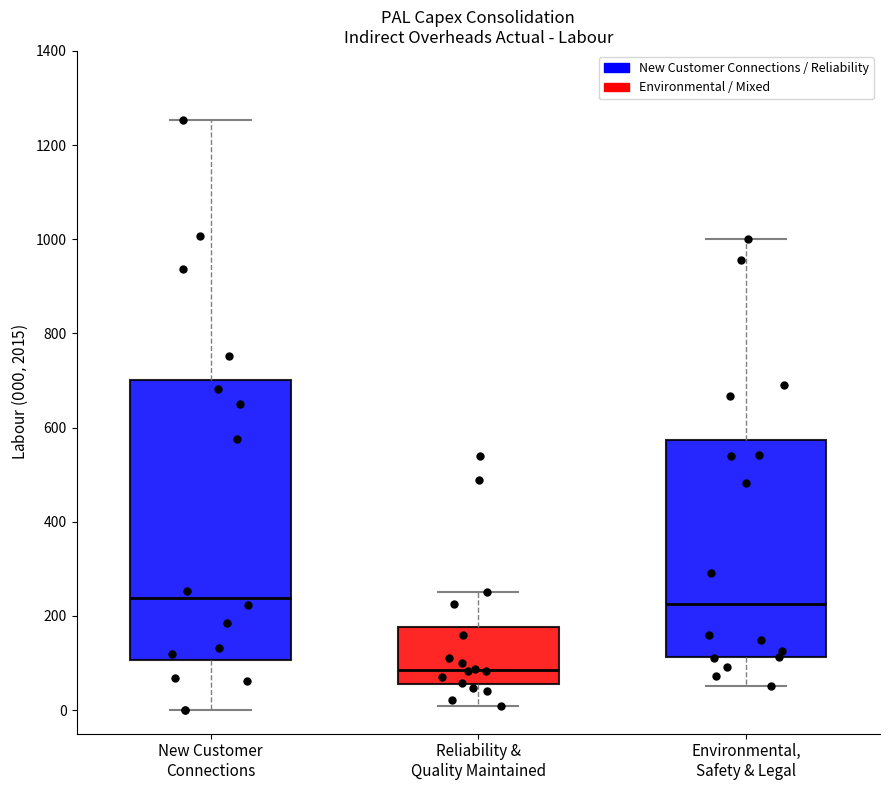

Comparing the boxes themselves (not the whiskers), which one is the tallest?

New Customer Connections